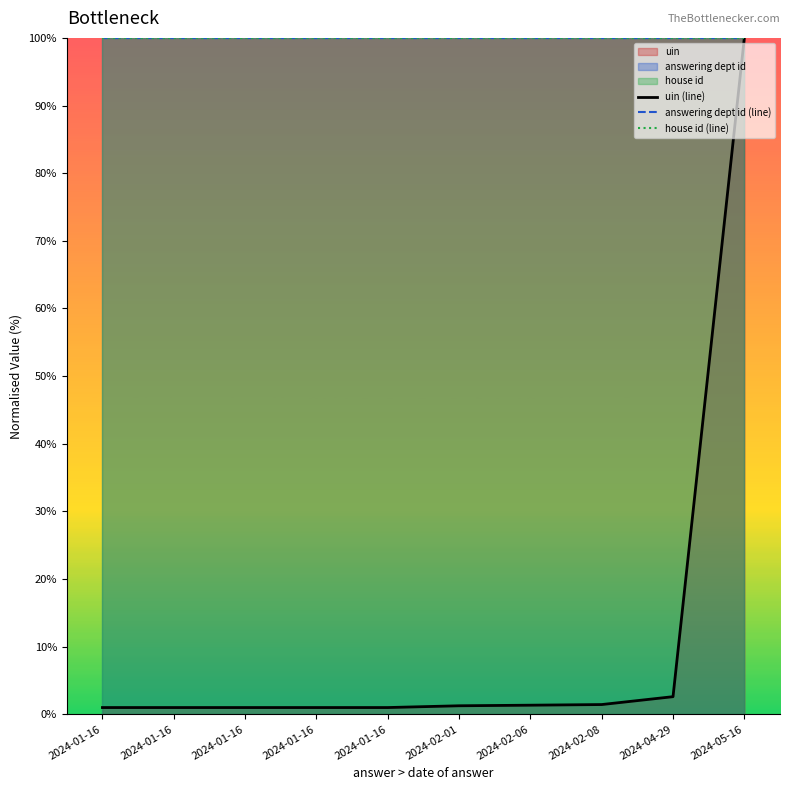

What is the difference between the maximum and minimum values in the uin (line) series?

99.0